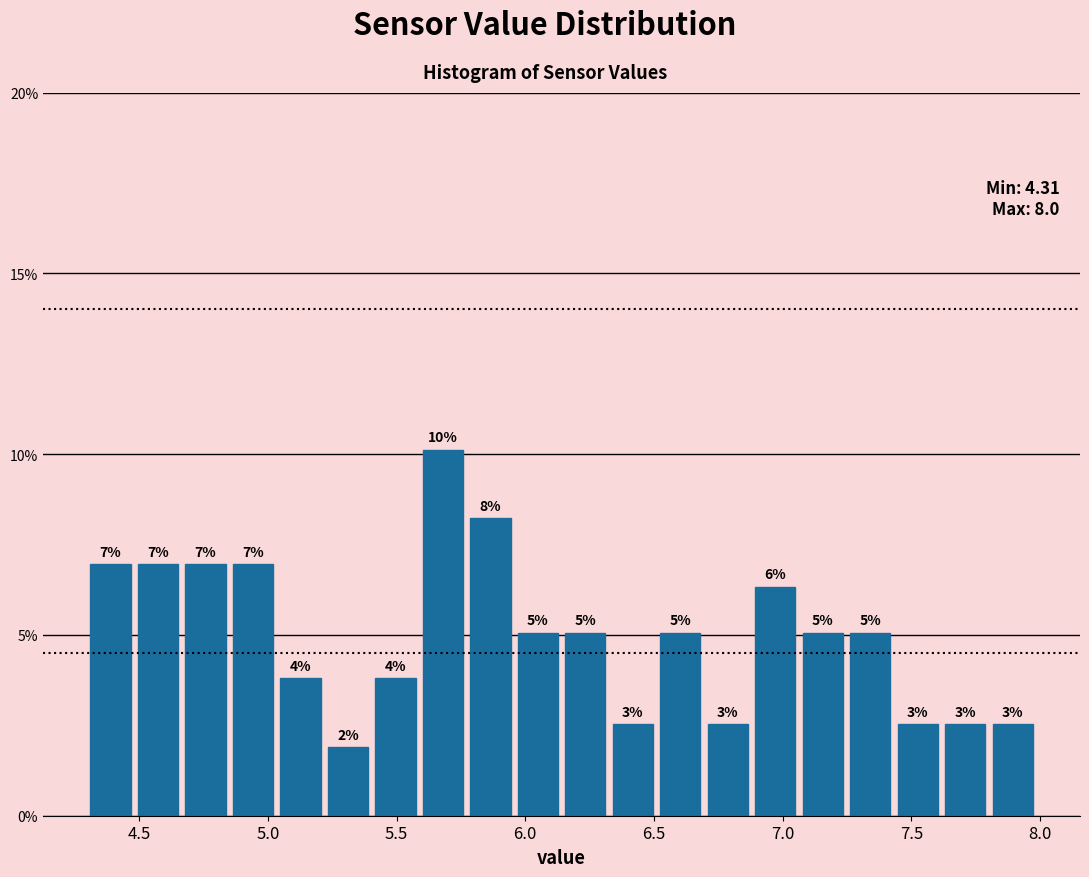

Around what value on the x-axis is the tallest bar? Give the approximate position of its centre, as read against the axis.

5.70